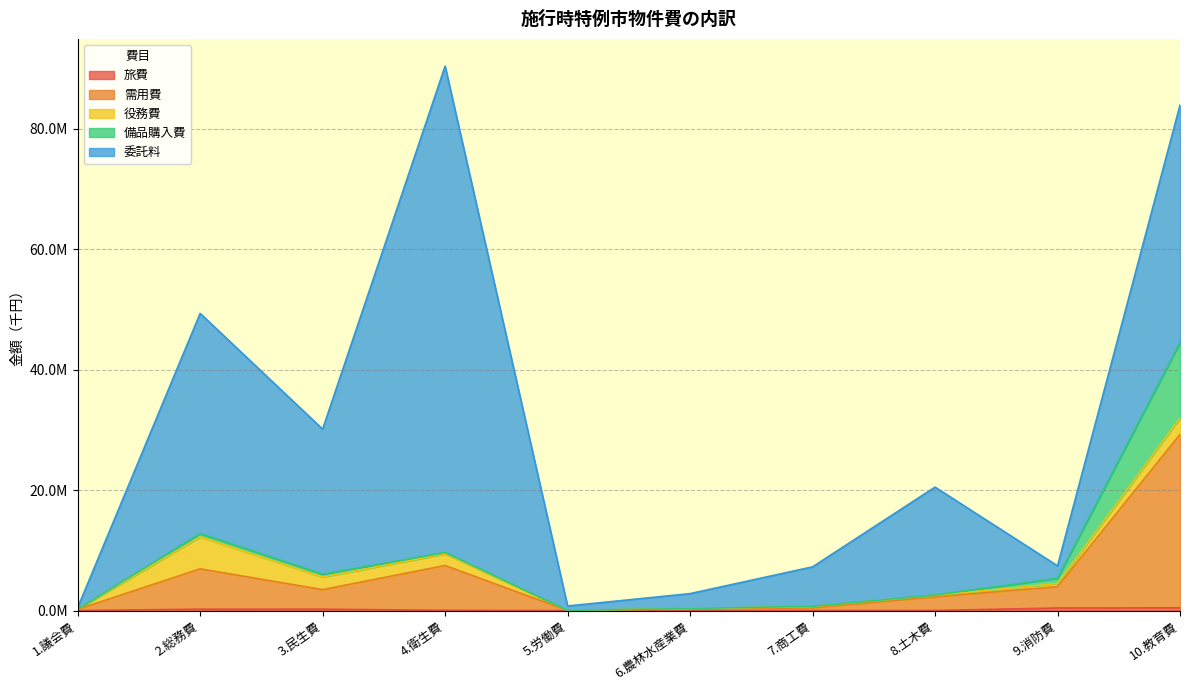

At how many categories does at least one series exceed 26046035?

3